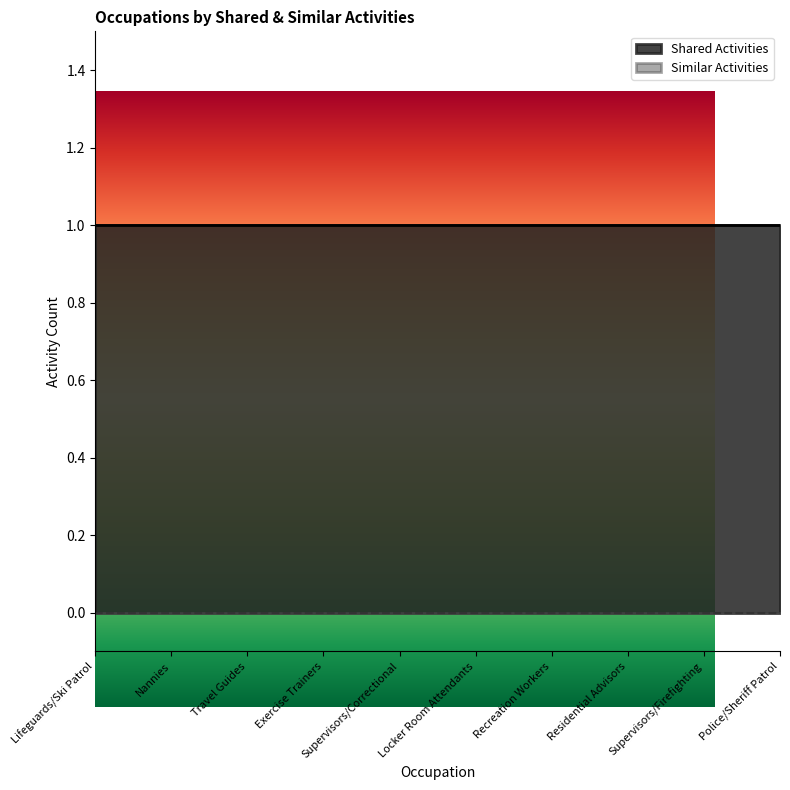

What is the label of the 3rd point from the right?

Residential Advisors